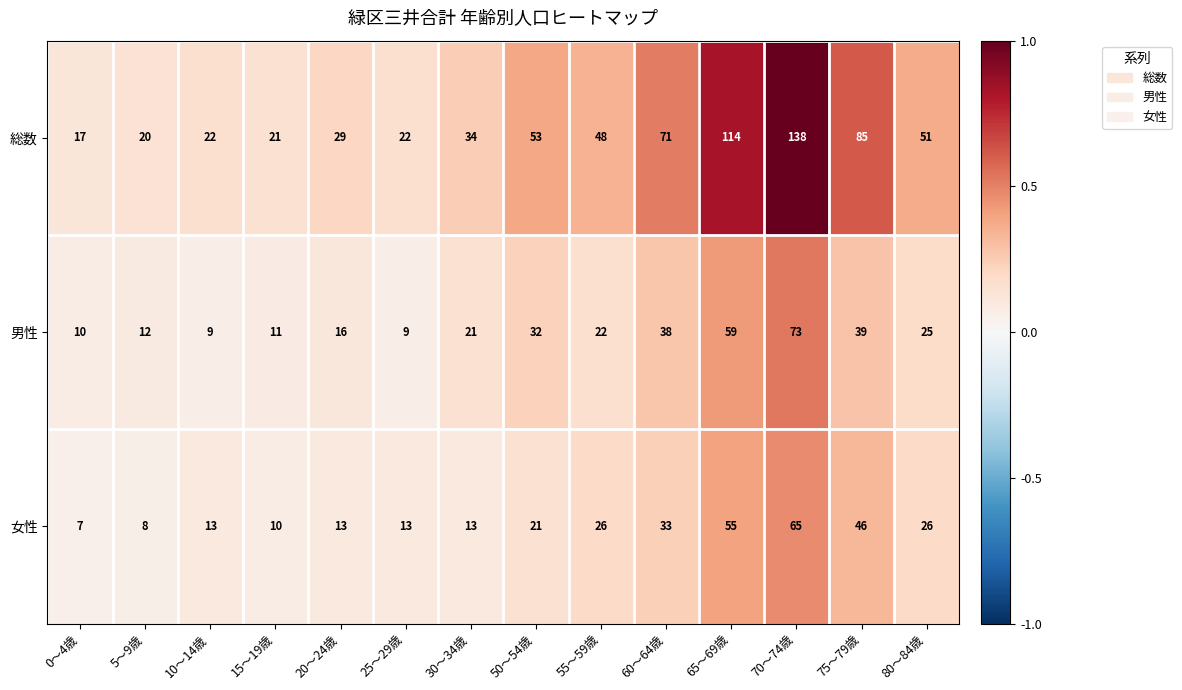

The value of 男性 at 5～9歳 is 12. True or false?

True